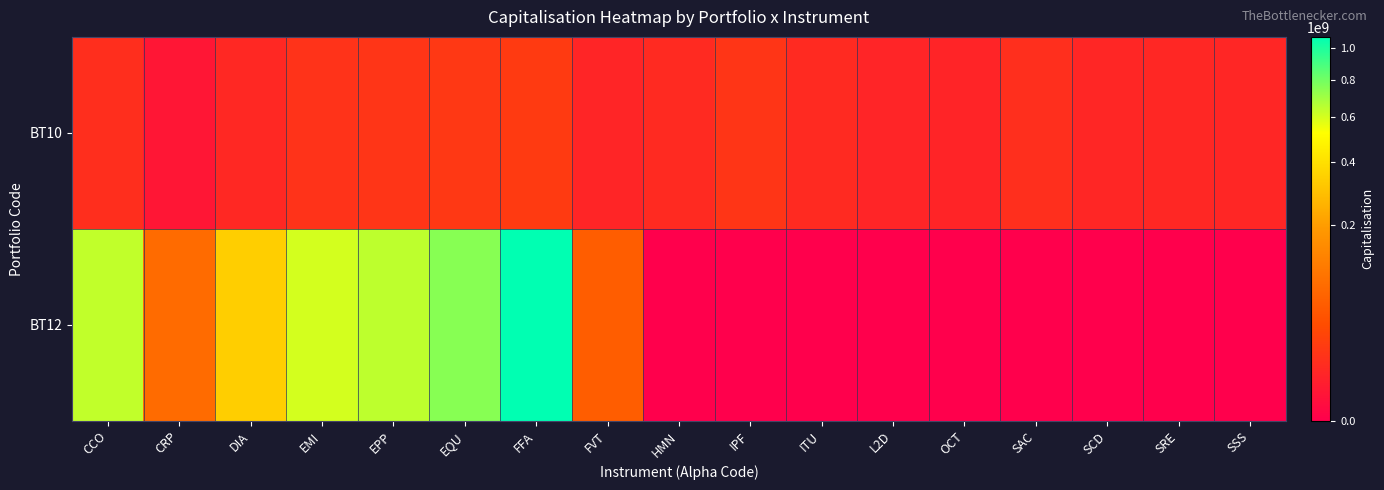

Which label corresponds to the smallest value in the chart?

HMN